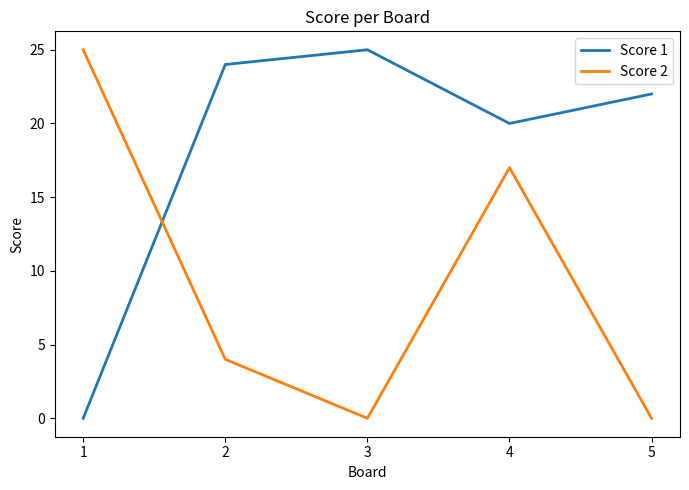

Reading left to right, list all the values displayed in this chart.

Score 1: 0	24	25	20	22
Score 2: 25	4	0	17	0